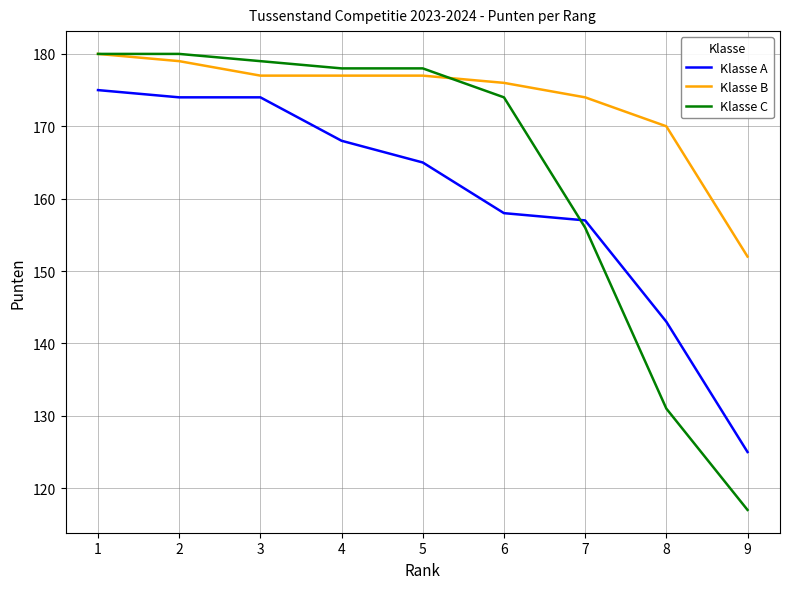

What are all the series names shown in the legend?

Klasse A, Klasse B, Klasse C